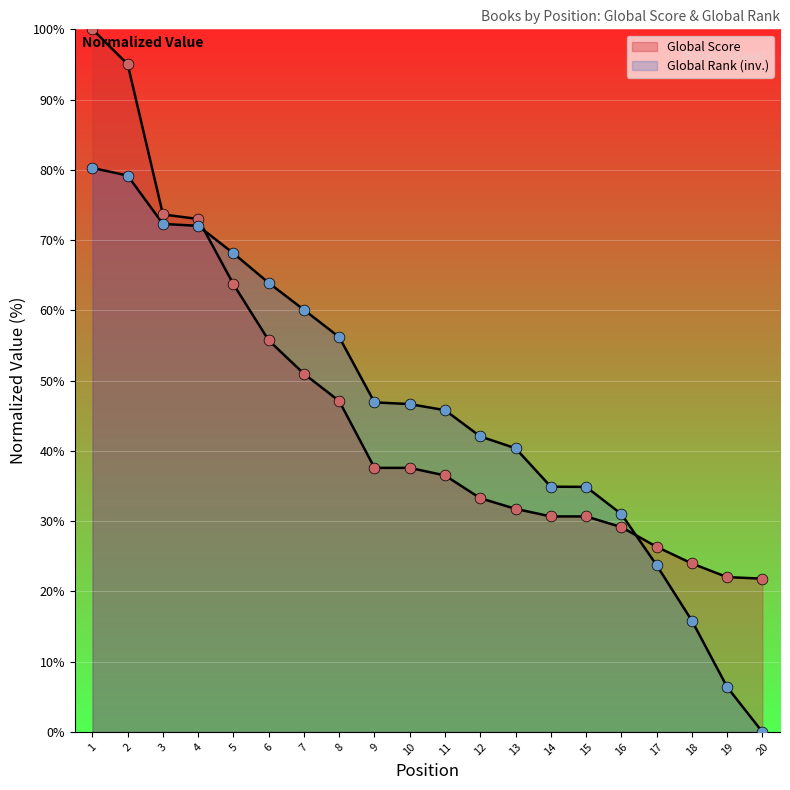

Which series has the largest Y range (max minus min)?

Global Rank